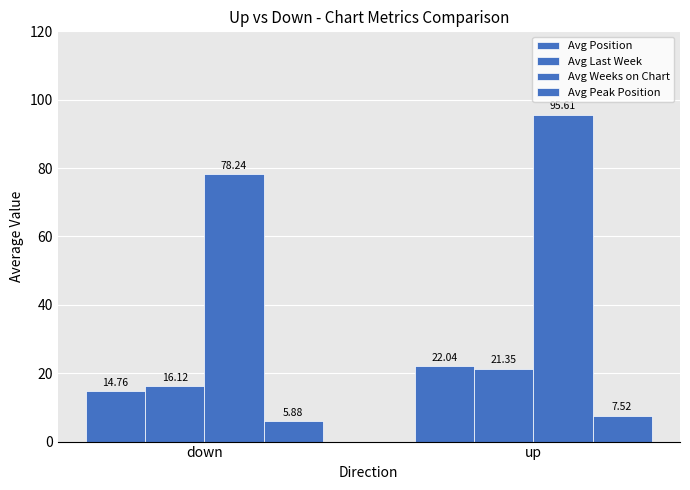

Reading left to right, transcribe all the data shown in this chart.

Avg Position: 14.8	22.0
Avg Last Week: 16.1	21.4
Avg Weeks on Chart: 78.2	95.6
Avg Peak Position: 5.9	7.5